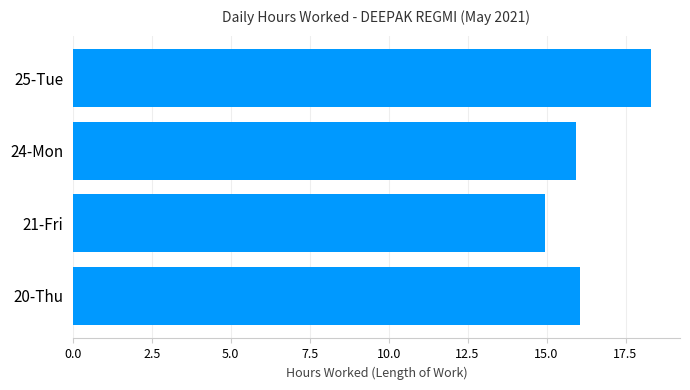

Which label corresponds to the smallest value in the chart?

21-Fri